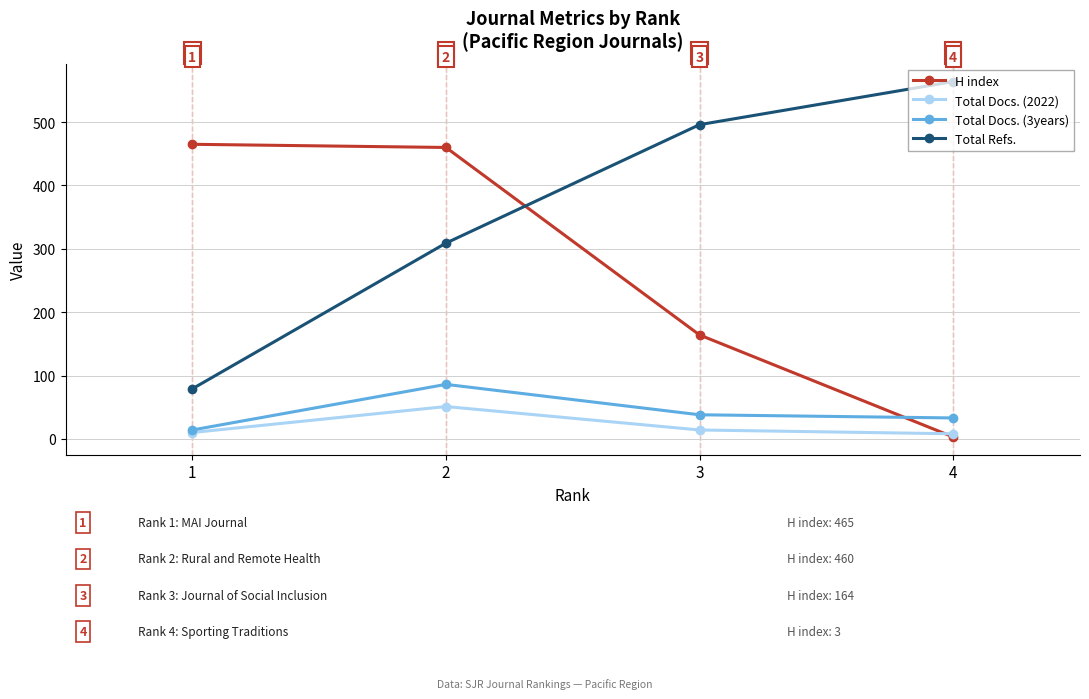

What is the sum of the Total Docs. (2022) values at 2 and 1?

61